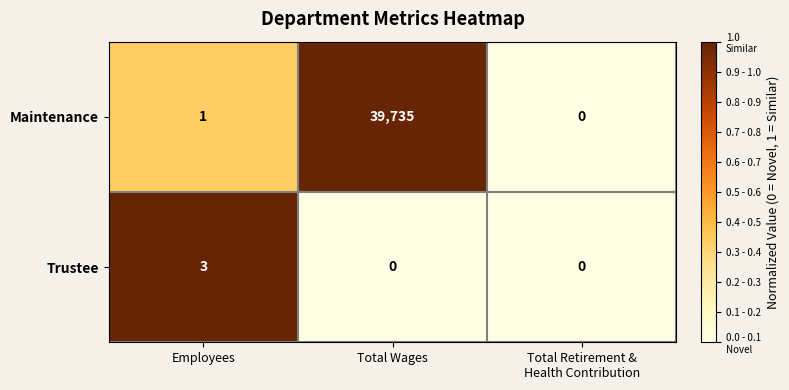

Which series has the widest spread of values?

Maintenance